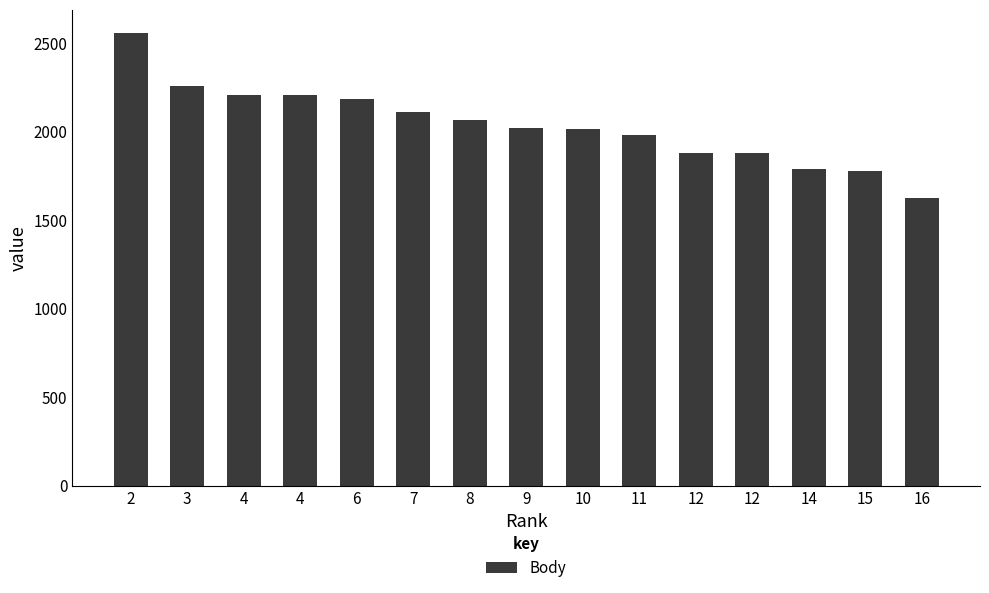

How many distinct data groups are displayed?

1